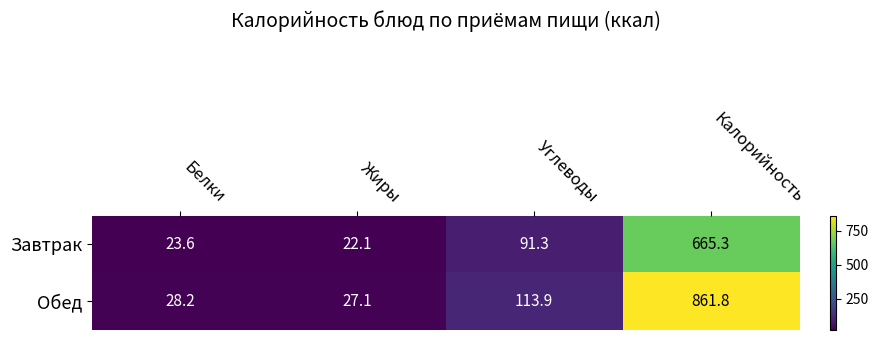

Between Жиры and Калорийность, which series saw the biggest shift?

Обед